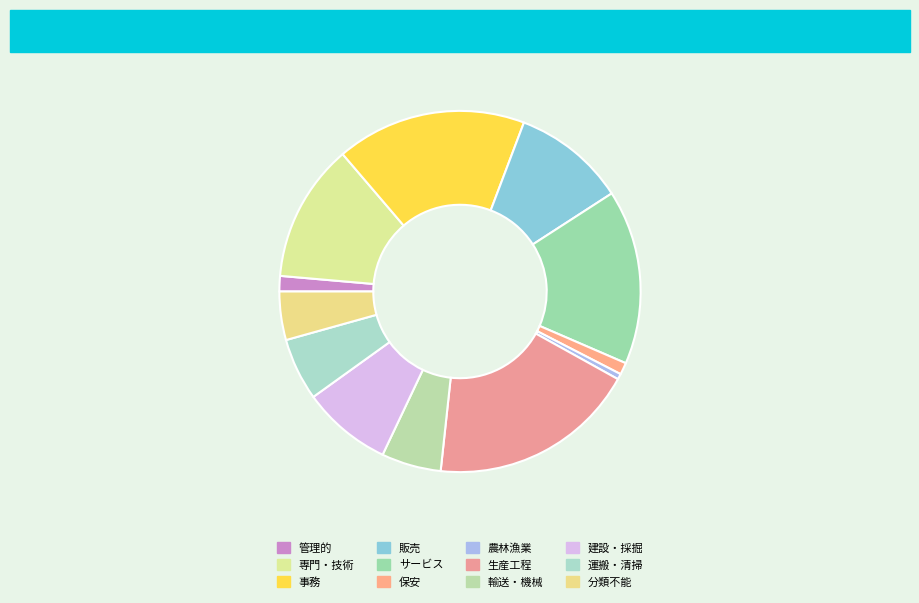

Count the number of slices in the pie.

12